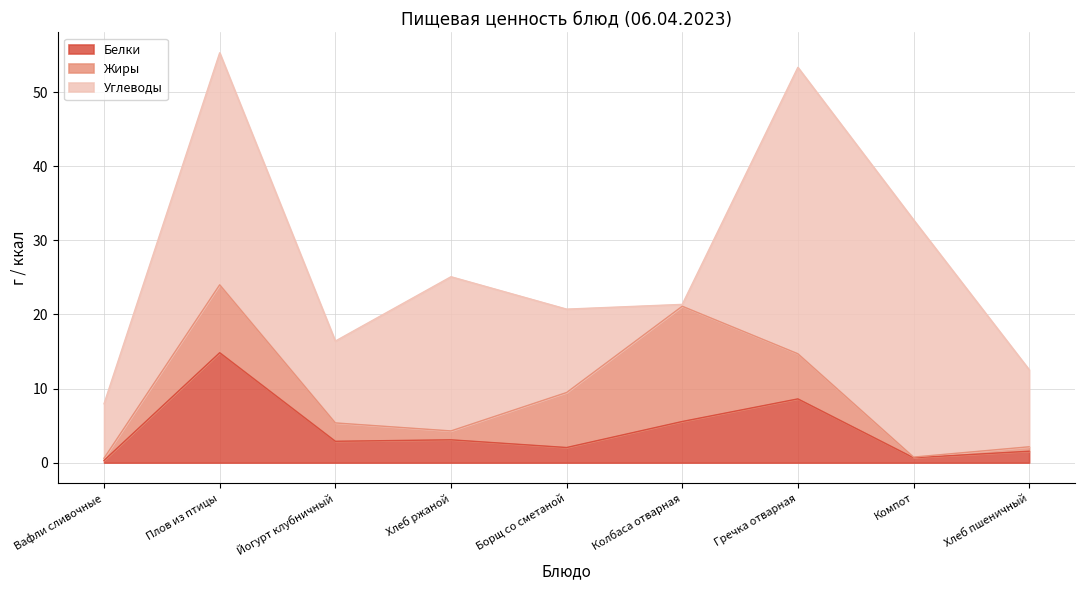

How many data points in Жиры are above 2?

5